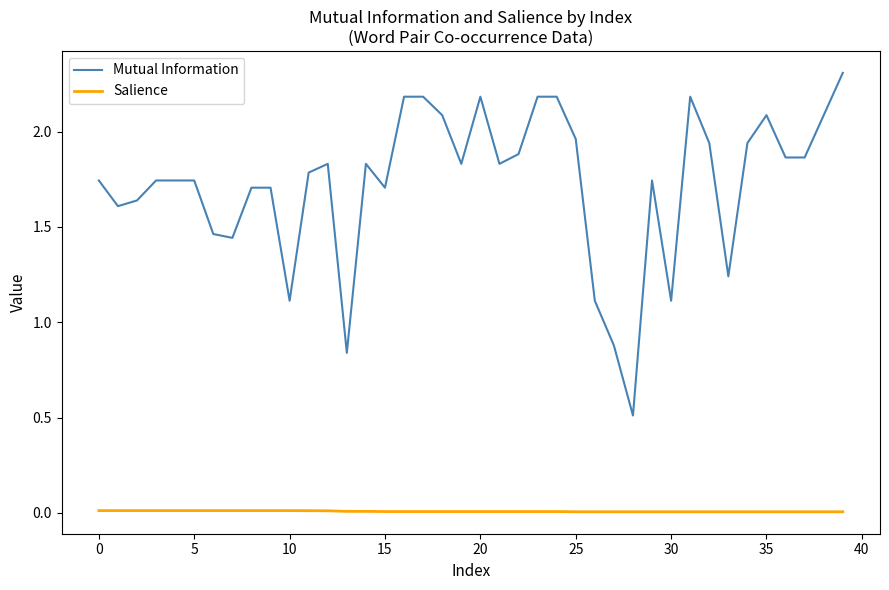

Which series has the largest range (max minus min)?

Mutual Information